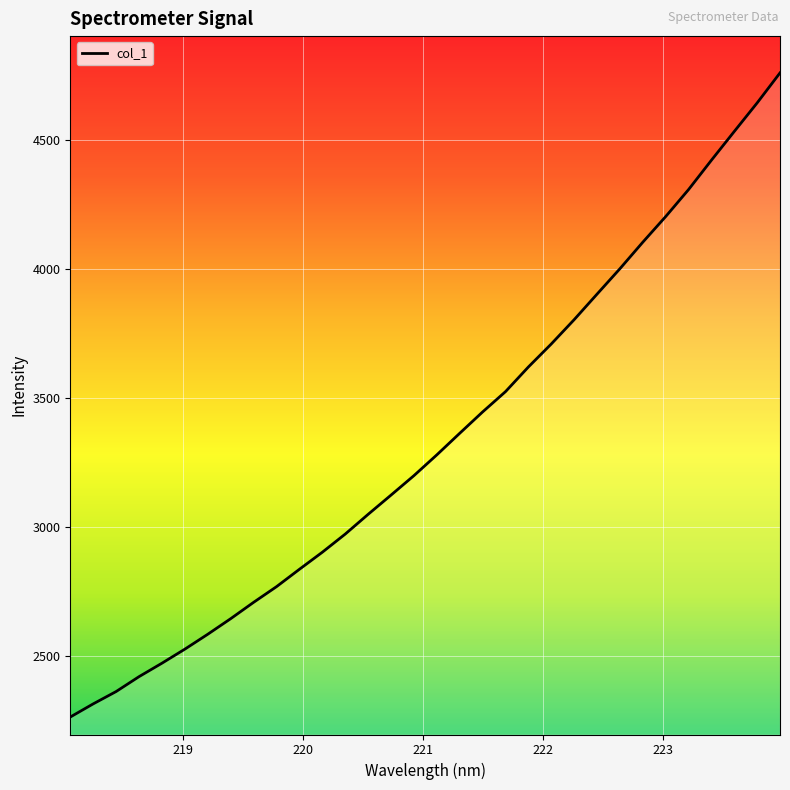

Count the number of data series in this chart.

1